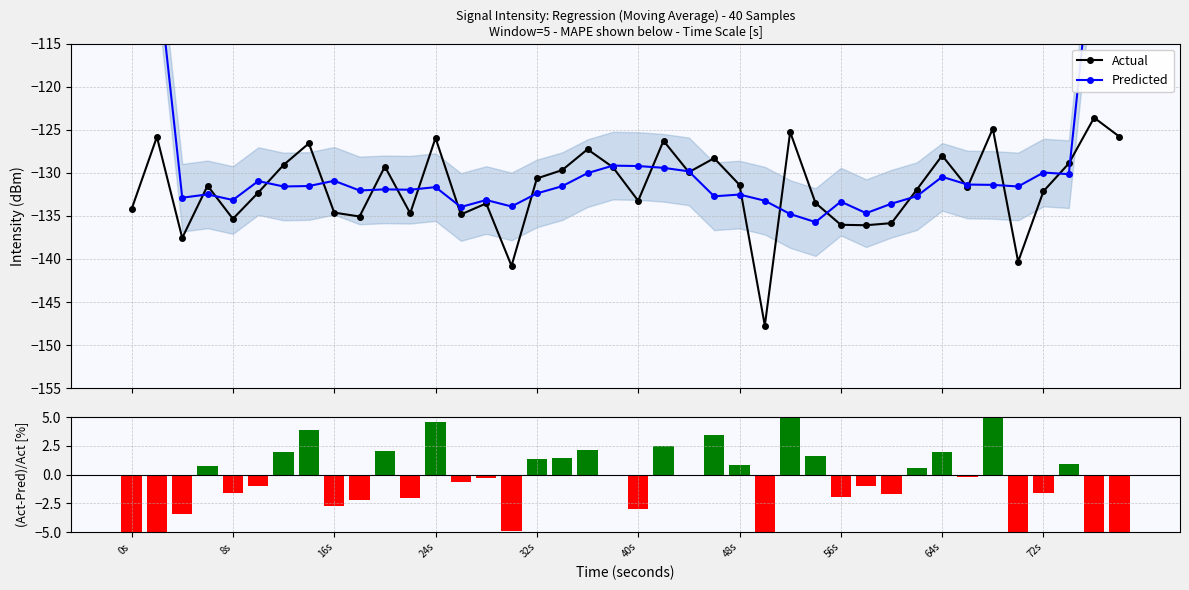

What is the maximum value for Actual?

-123.6